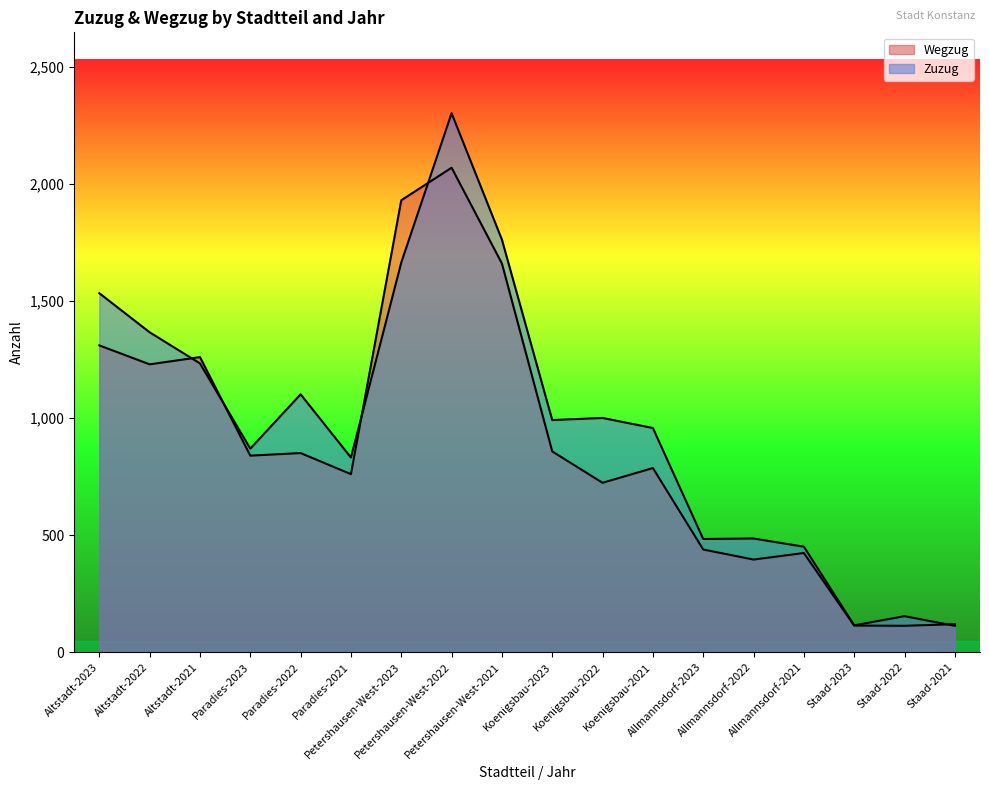

Reading left to right, transcribe all the data shown in this chart.

Zuzug: 1534	1367	1234	870	1102	832	1665	2303	1763	992	1001	958	484	486	451	115	154	113
Wegzug: 1311	1230	1261	840	851	761	1931	2070	1661	858	724	787	439	396	424	114	113	120